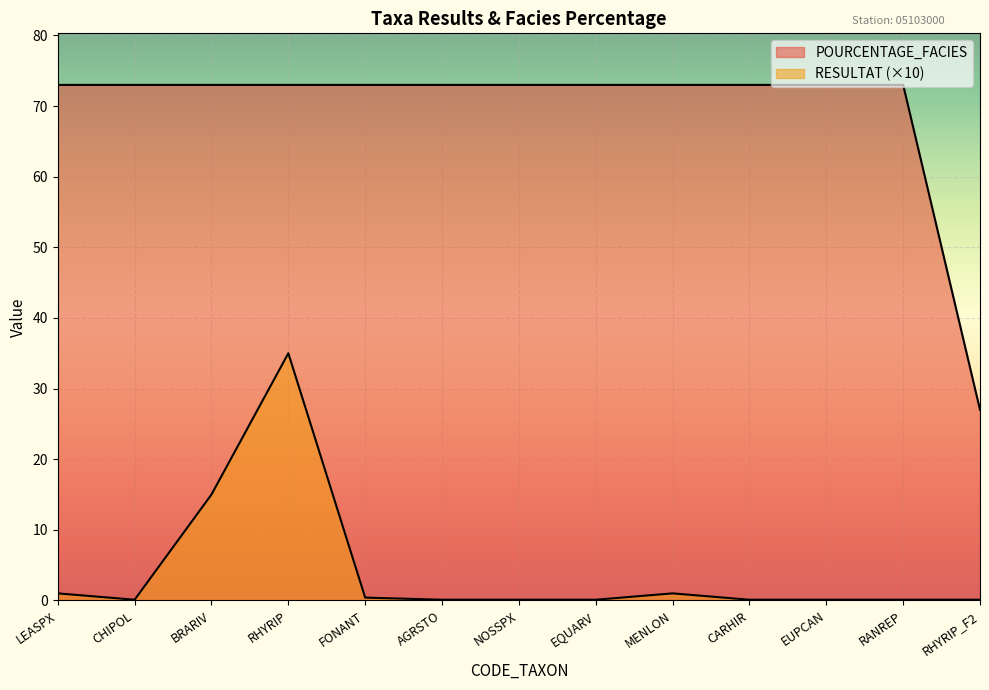

What is the highest value of the RESULTAT series?

35.0